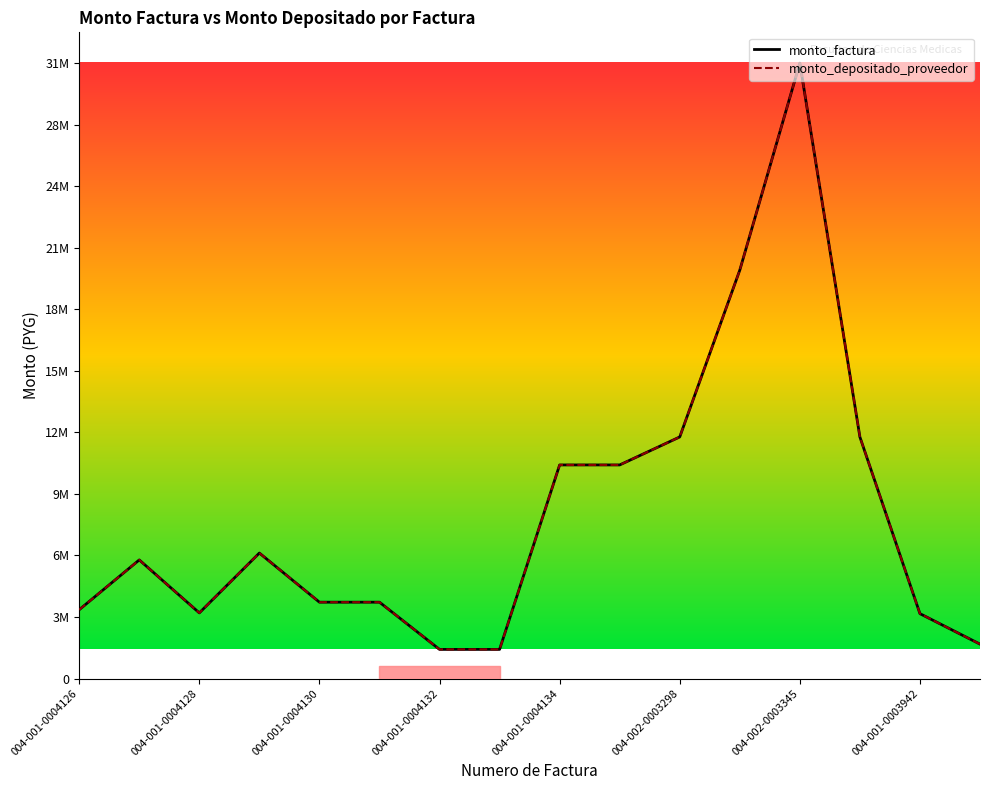

Is this an area chart (filled region under the line)?

No